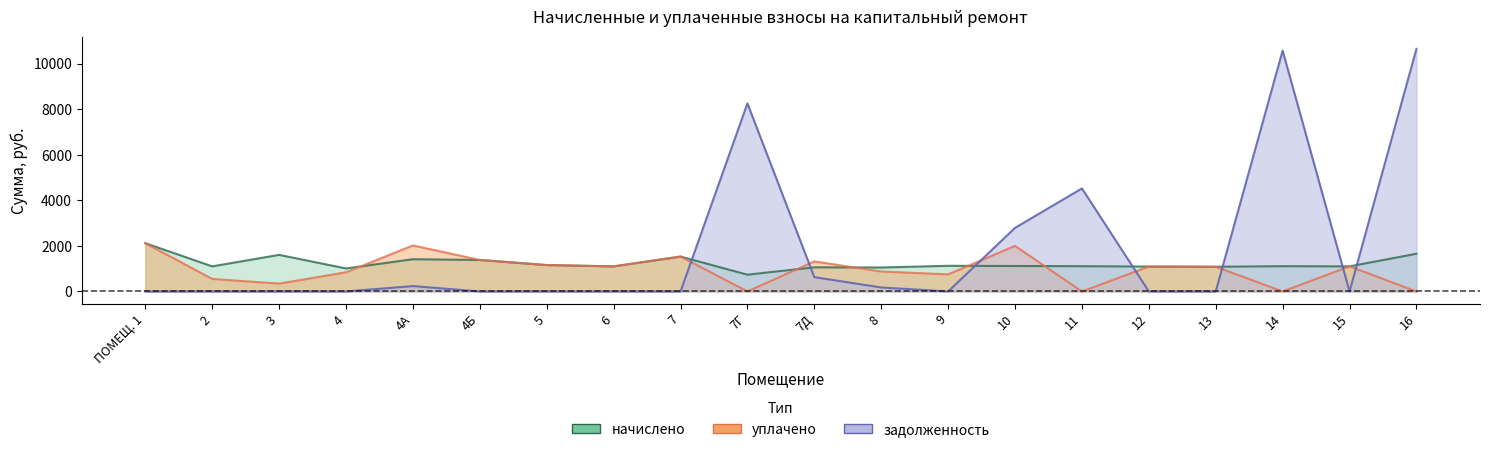

Where do уплачено and начислено first cross each other?

4 and 4А